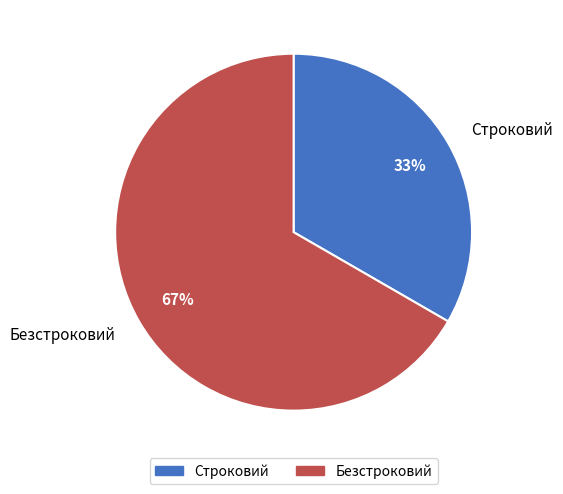

True or false: Строковий accounts for 44% of the total.

False